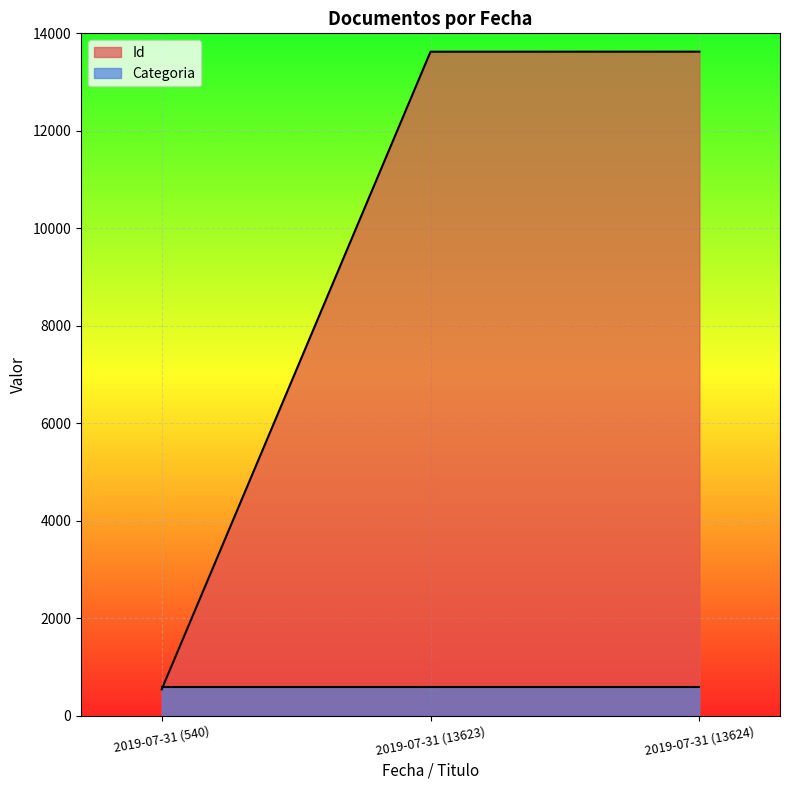

What is the minimum value shown in the chart?

540